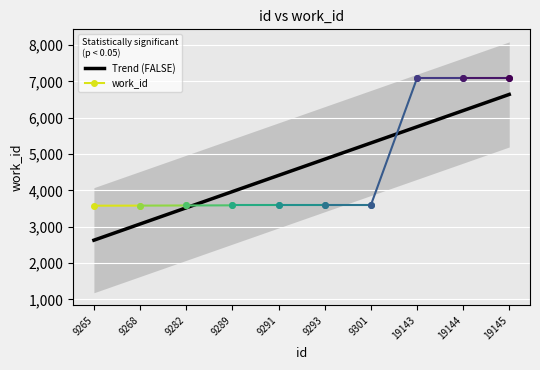

Where is the data nearest to the value 5332?

9289